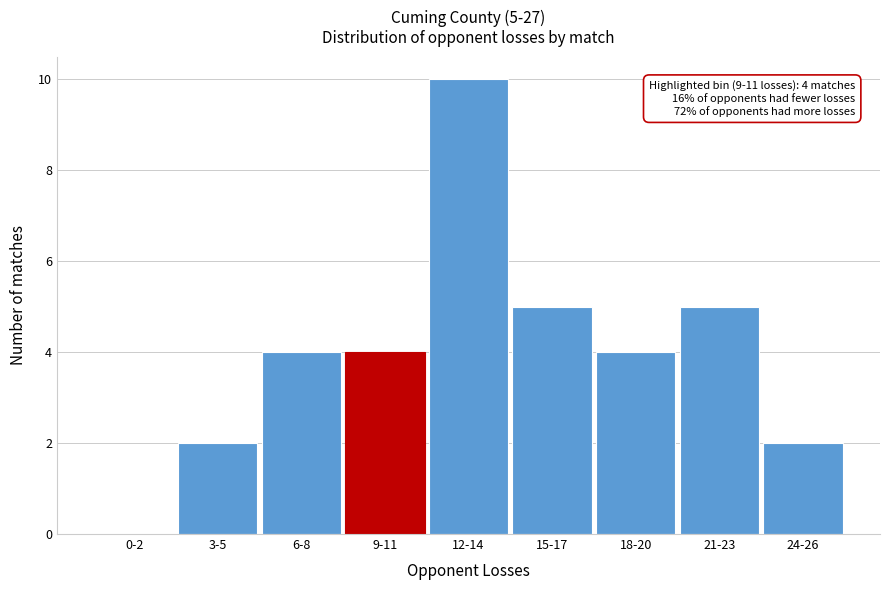

Reading right to left, extract all data points from this chart.

24-26=2	21-23=5	18-20=4	15-17=5	12-14=10	9-11=4	6-8=4	3-5=2	0-2=0